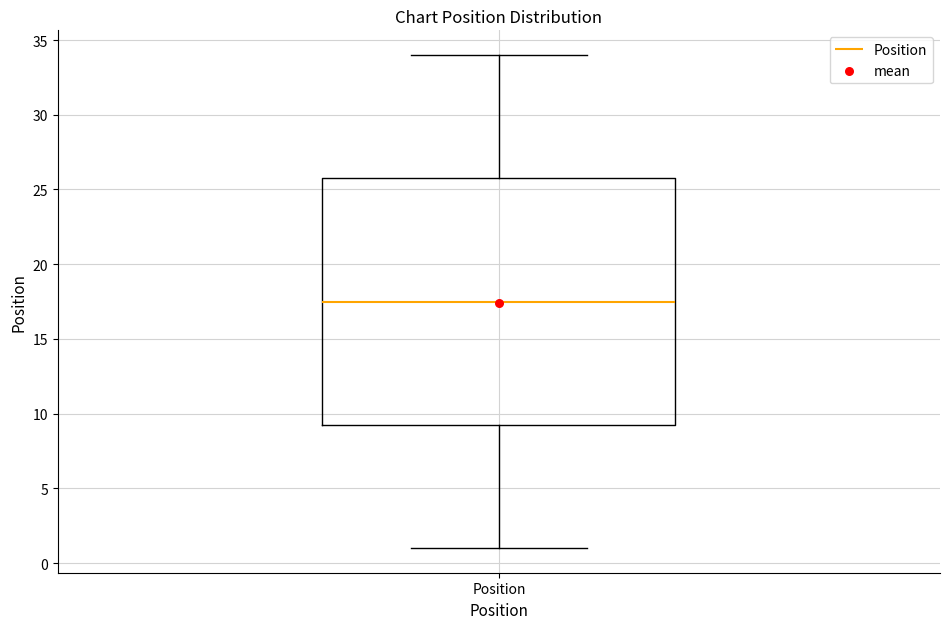

Where is the lower edge of the box for Position on the y-axis? The values are not printed on the chart, so give them approximately, as read against the axis.

9.5